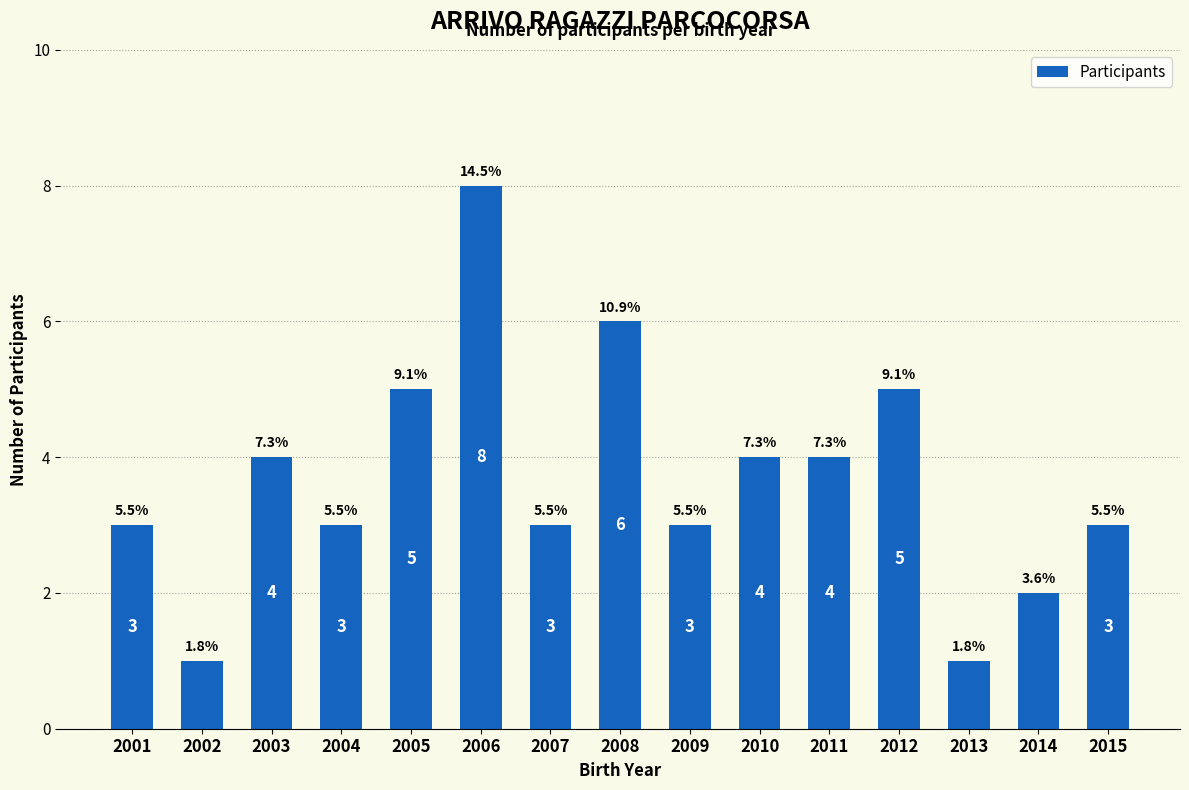

Are the bars horizontal?

No